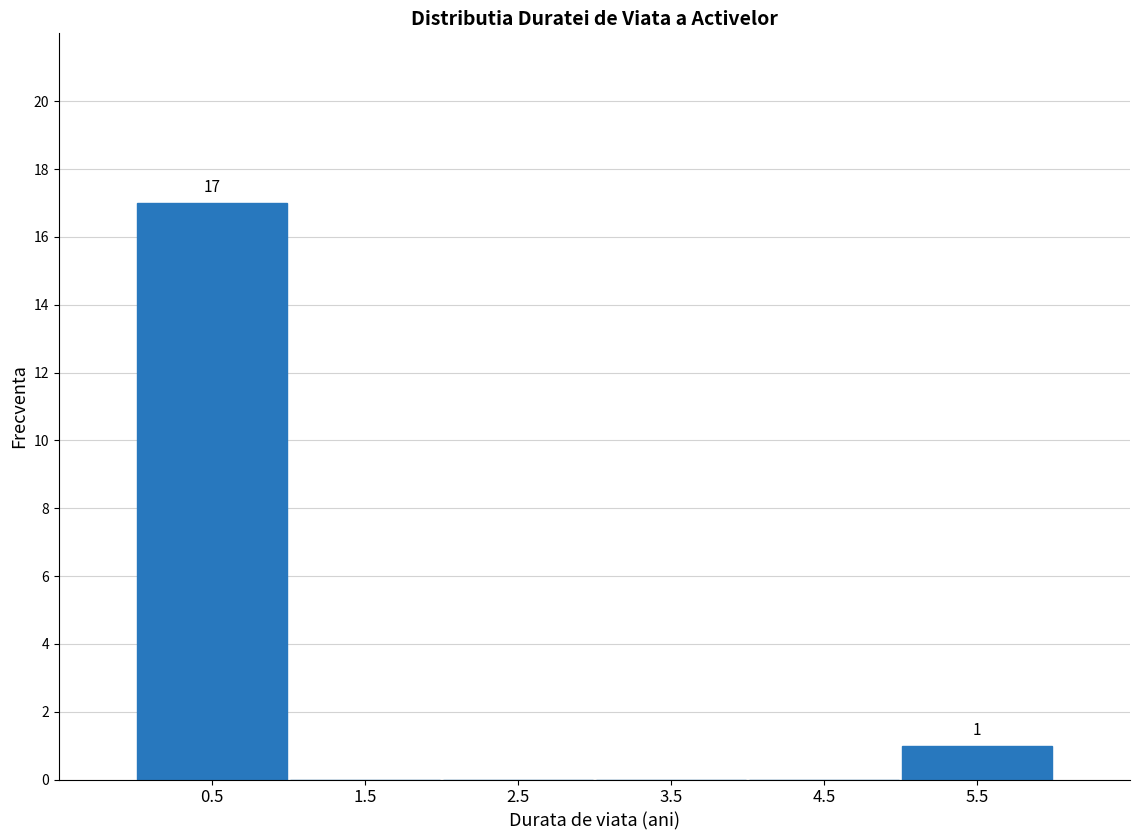

Over which range of the x-axis is the bar tallest?

0 to 1